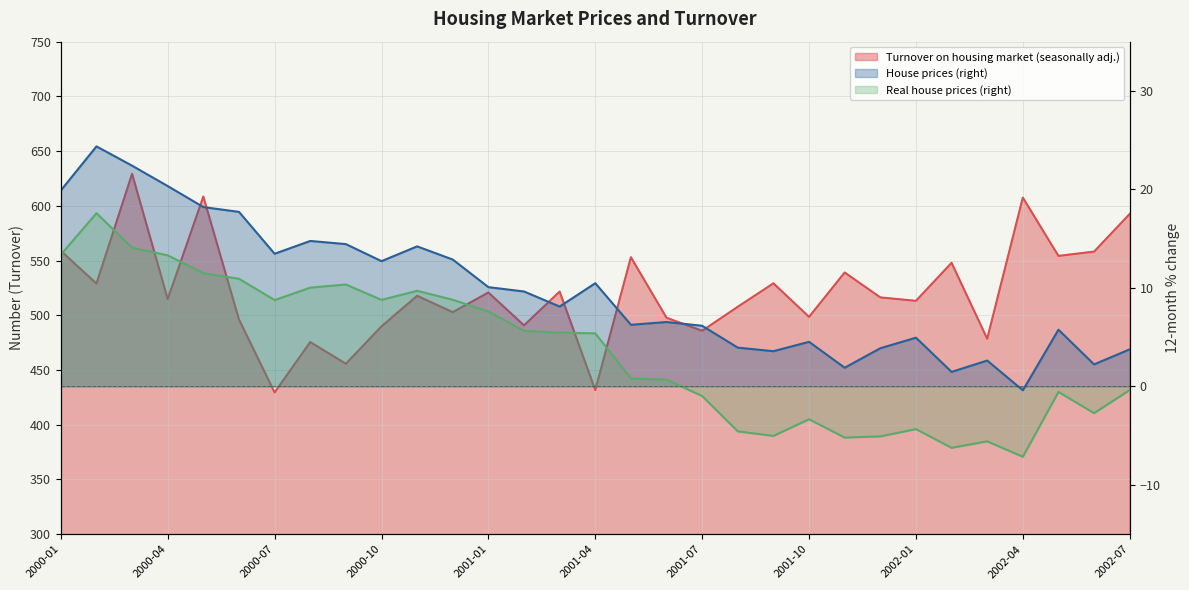

Reading left to right, list all the values displayed in this chart.

Turnover on housing market (seasonally adj.): 2000-01=558.8	2000-02=529.0	2000-03=629.3	2000-04=514.8	2000-05=608.5	2000-06=496.2	2000-07=429.5	2000-08=475.6	2000-09=455.7	2000-10=489.9	2000-11=517.8	2000-12=502.9	2001-01=520.8	2001-02=490.8	2001-03=521.7	2001-04=431.7	2001-05=553.1	2001-06=497.8	2001-07=485.9	2001-08=507.8	2001-09=529.2	2001-10=498.6	2001-11=539.1	2001-12=516.4	2002-01=513.2	2002-02=548.0	2002-03=478.6	2002-04=607.5	2002-05=554.3	2002-06=558.2	2002-07=592.6
House prices (right): 2000-01=19.9	2000-02=24.4	2000-03=22.4	2000-04=20.3	2000-05=18.2	2000-06=17.7	2000-07=13.5	2000-08=14.8	2000-09=14.4	2000-10=12.7	2000-11=14.2	2000-12=12.9	2001-01=10.1	2001-02=9.6	2001-03=8.1	2001-04=10.5	2001-05=6.3	2001-06=6.5	2001-07=6.2	2001-08=3.9	2001-09=3.6	2001-10=4.5	2001-11=1.9	2001-12=3.9	2002-01=5.0	2002-02=1.5	2002-03=2.6	2002-04=-0.4	2002-05=5.8	2002-06=2.2	2002-07=3.8
Real house prices (right): 2000-01=13.4	2000-02=17.6	2000-03=14.1	2000-04=13.3	2000-05=11.5	2000-06=10.9	2000-07=8.8	2000-08=10.0	2000-09=10.3	2000-10=8.8	2000-11=9.7	2000-12=8.8	2001-01=7.6	2001-02=5.7	2001-03=5.5	2001-04=5.4	2001-05=0.8	2001-06=0.7	2001-07=-1.0	2001-08=-4.6	2001-09=-5.0	2001-10=-3.3	2001-11=-5.2	2001-12=-5.1	2002-01=-4.3	2002-02=-6.2	2002-03=-5.6	2002-04=-7.1	2002-05=-0.6	2002-06=-2.7	2002-07=-0.4